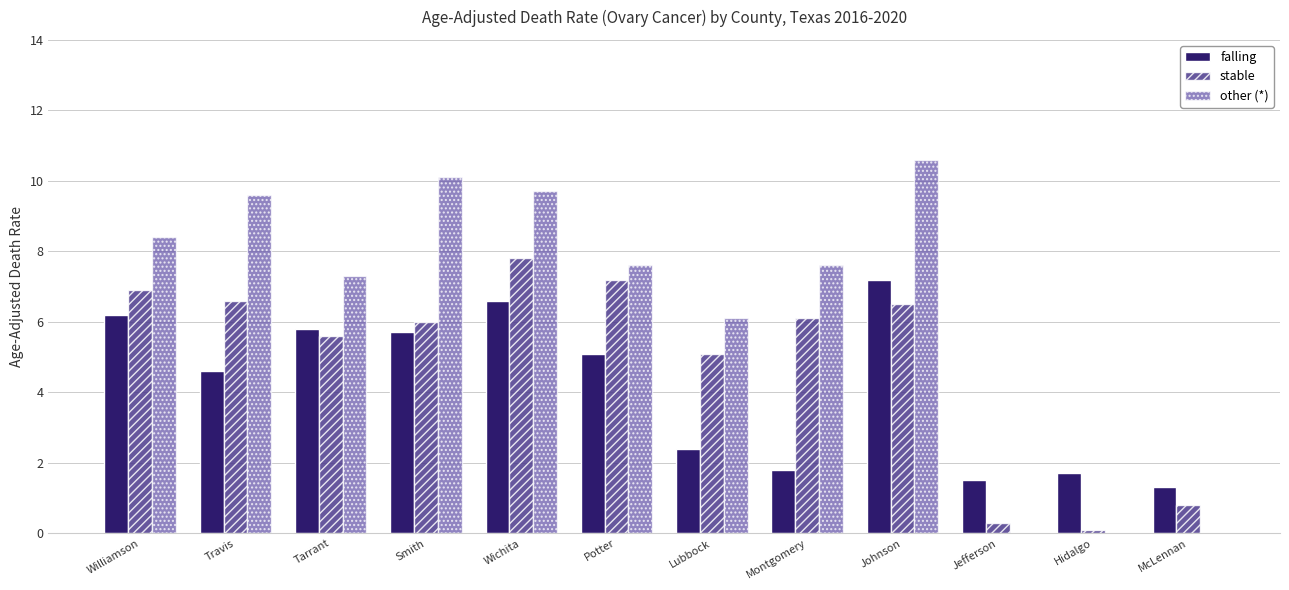

What is the sum of all other (*) values?

77.0